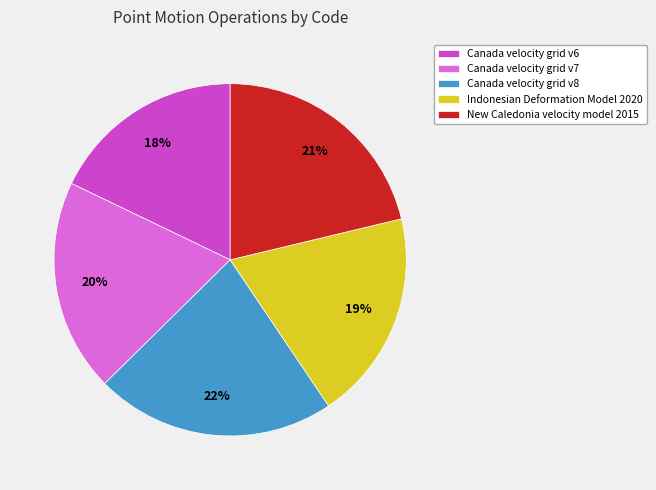

Does Canada velocity grid v6 account for over 50% of the chart?

No